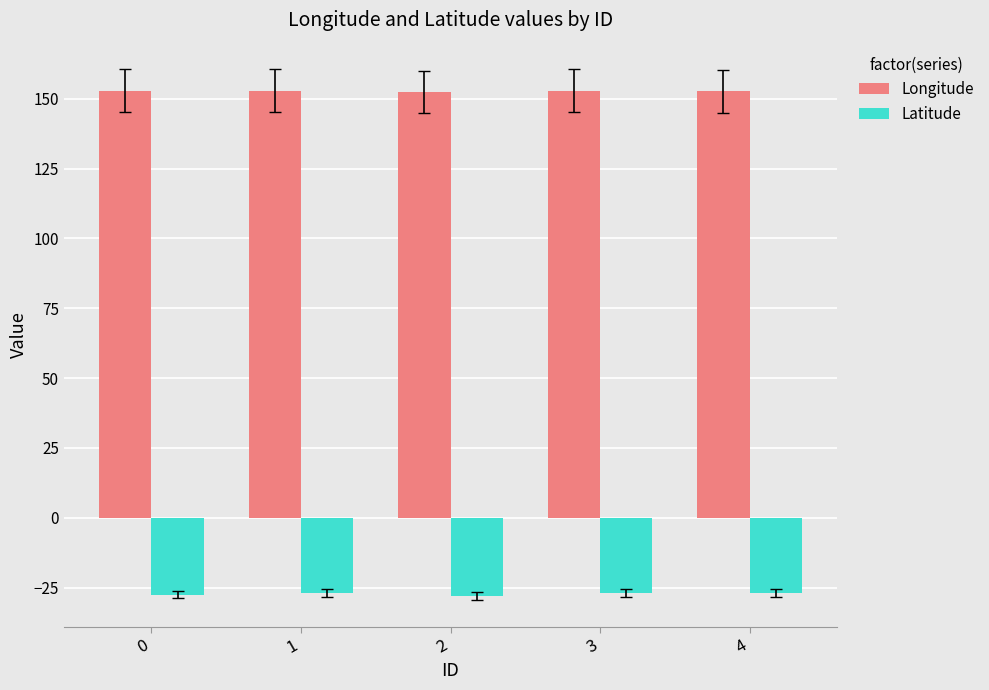

What is the maximum value for Longitude?

152.9